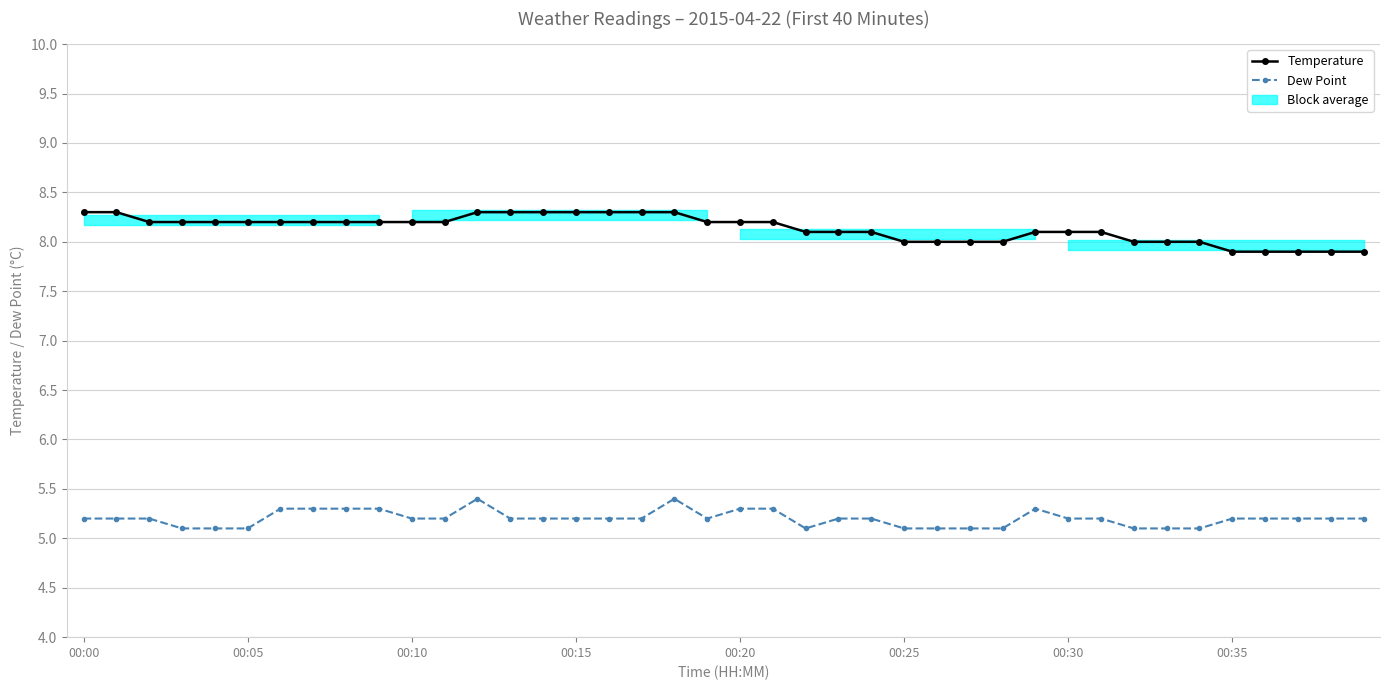

What is the greatest value displayed?

8.3